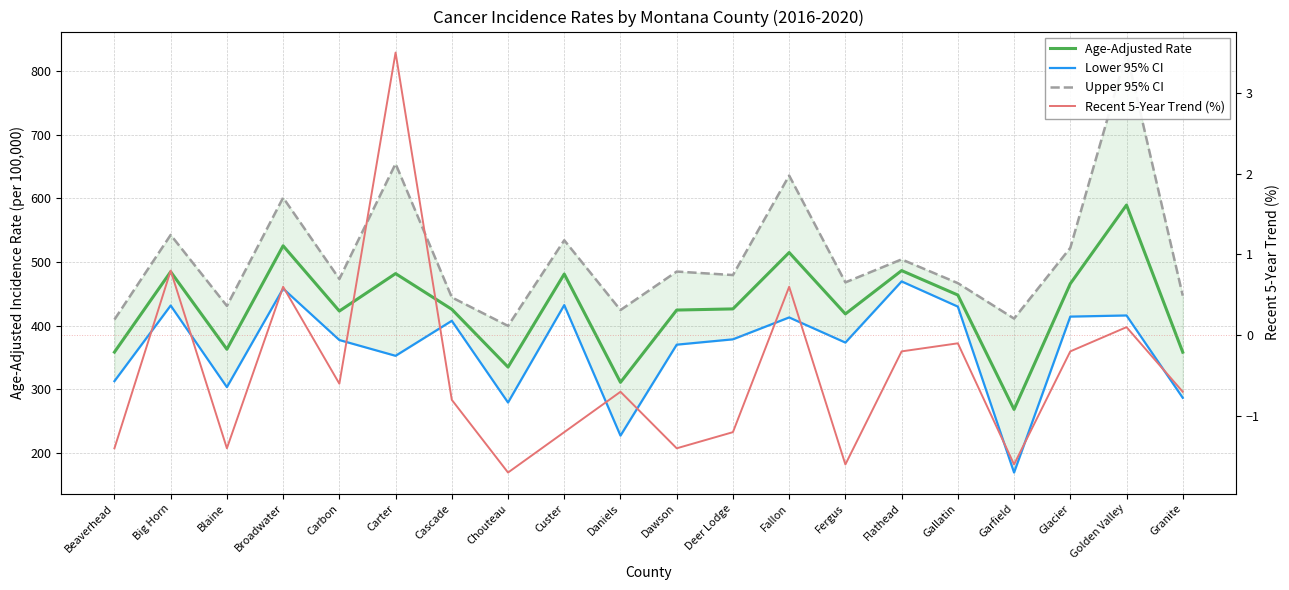

True or false: Upper 95% CI has more than 1 interior local peaks.

True